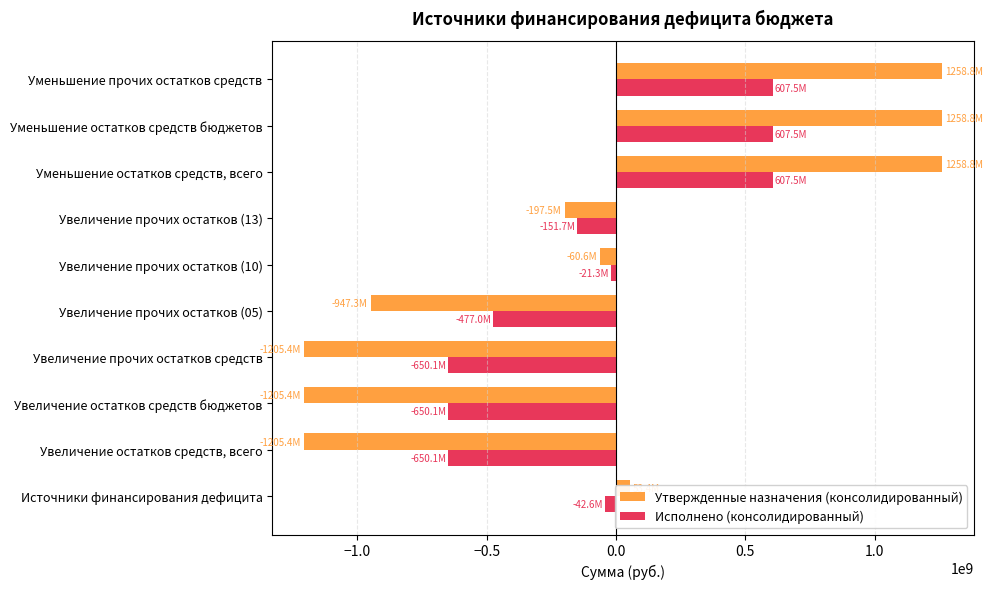

What is the total value across all series at Увеличение прочих остатков средств?

-1855496545.3